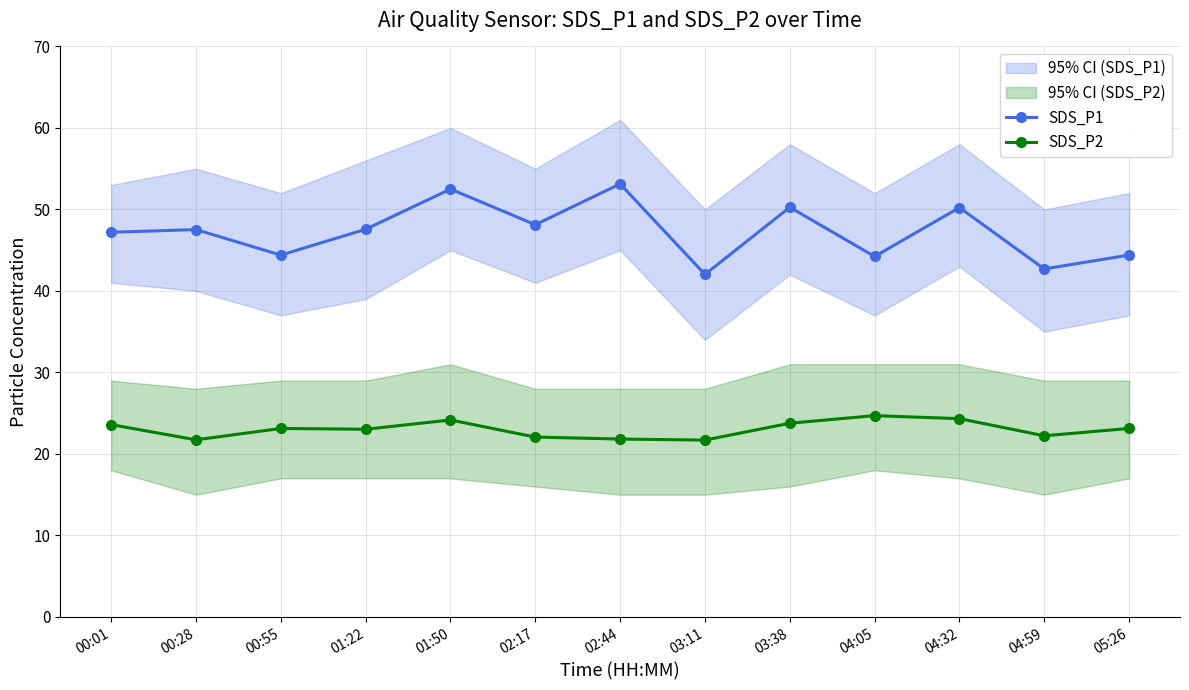

The value of SDS_P1 at 04:05 is 44.2. True or false?

True